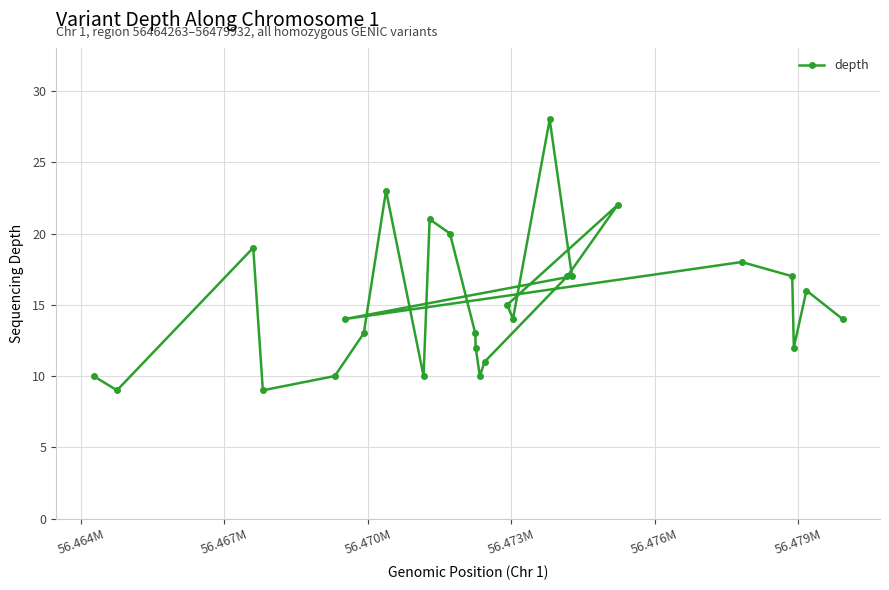

What is the greatest value displayed?

28